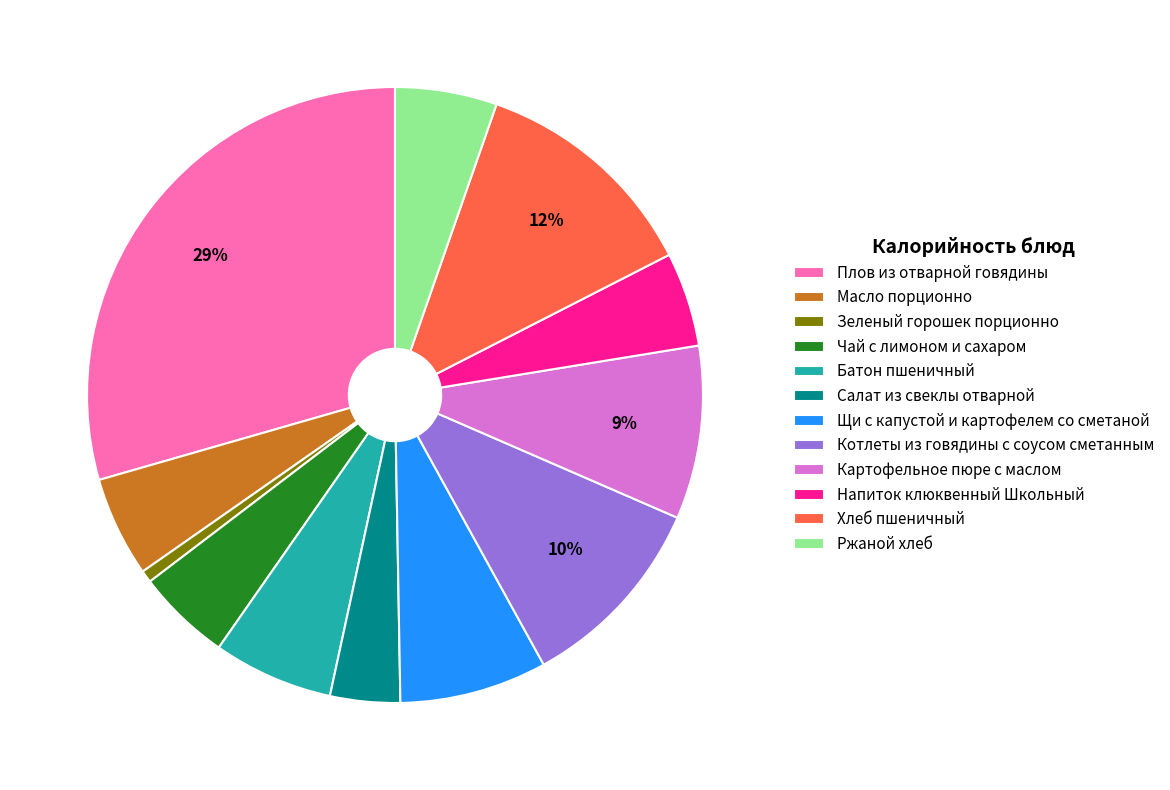

Is the sum of Салат из свеклы отварной and Чай с лимоном и сахаром greater than half?

No